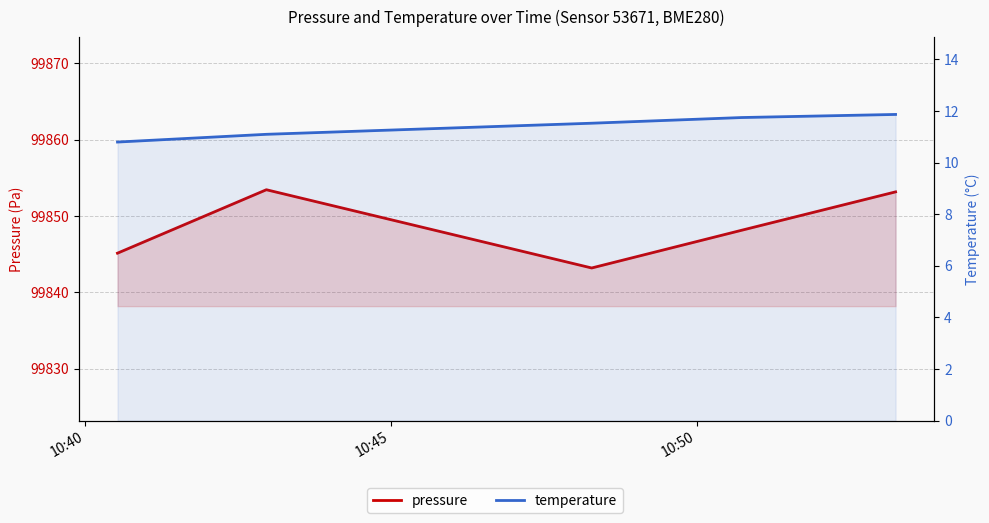

Which series has the largest total across all categories?

pressure